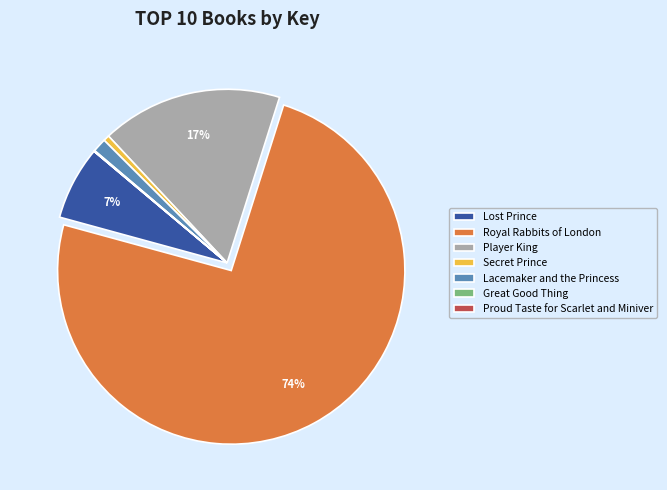

Is there a majority slice in this chart?

Yes